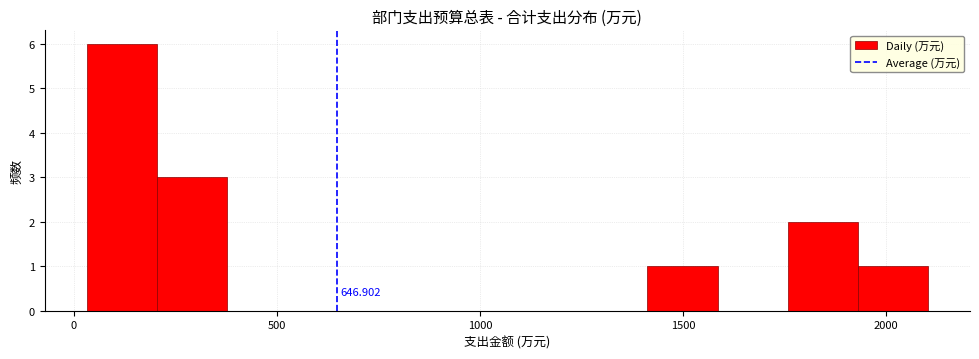

Read against the x-axis, roughly where is the centre of the tallest bar?

100